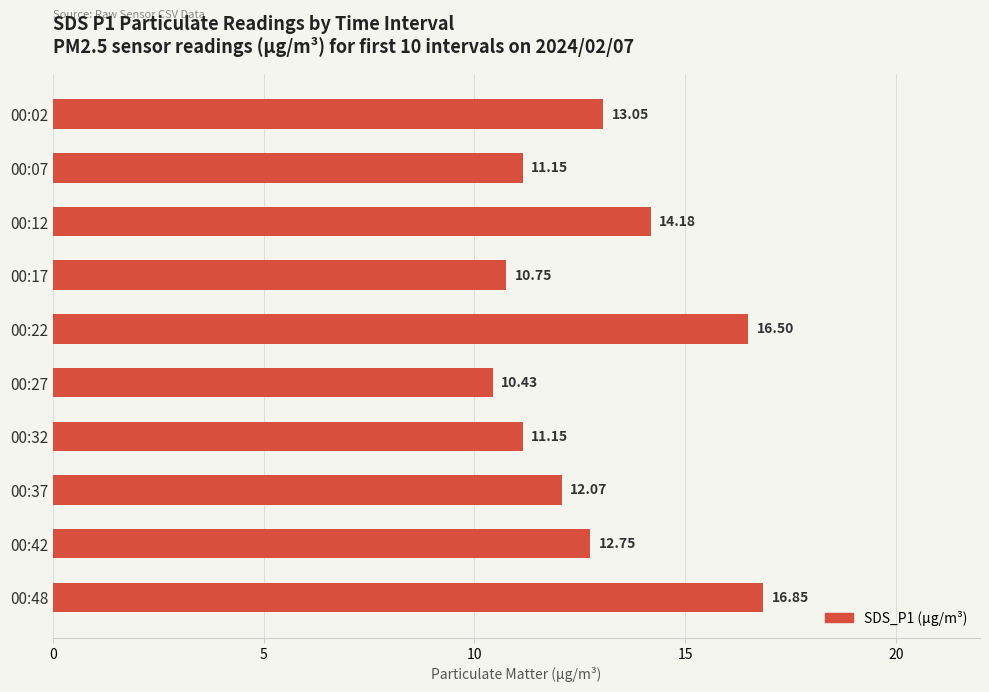

What is the sum of the values at 00:07 and 00:32?

22.3